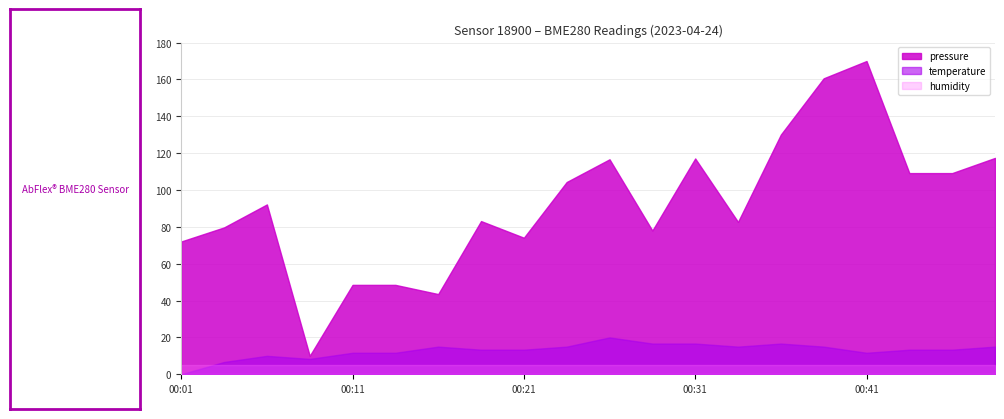

Rank the series by their maximum value, from highest to lowest.

pressure, temperature, humidity